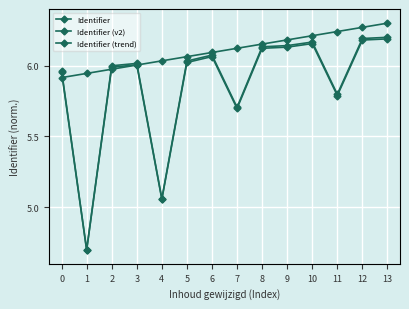

Count the number of categories in the chart.

14